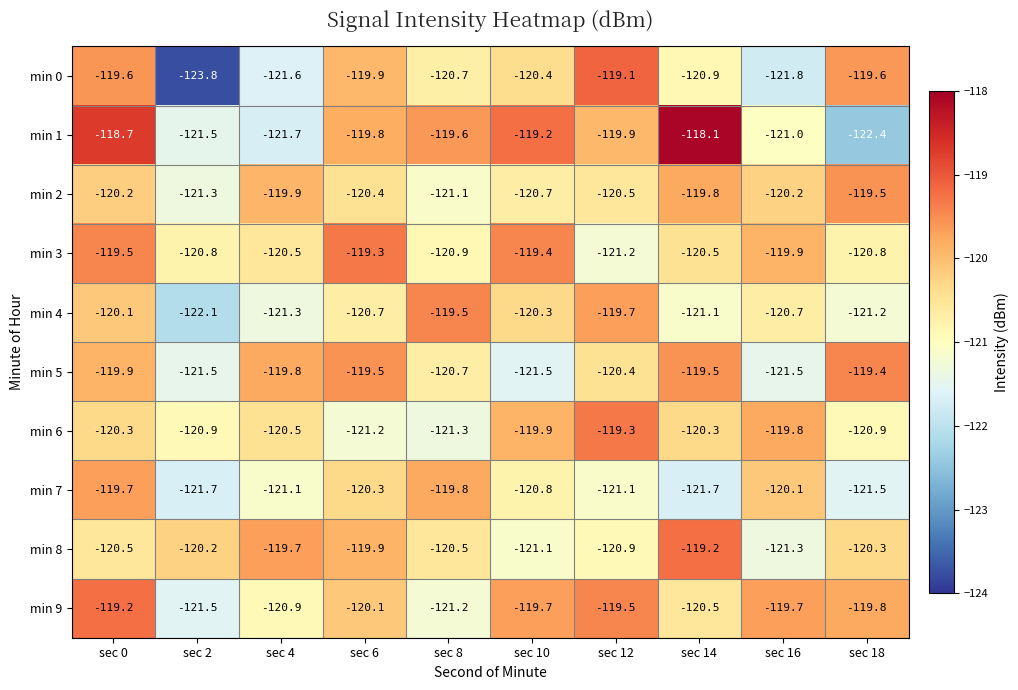

What is the sum of all min 5 values?

-1203.7